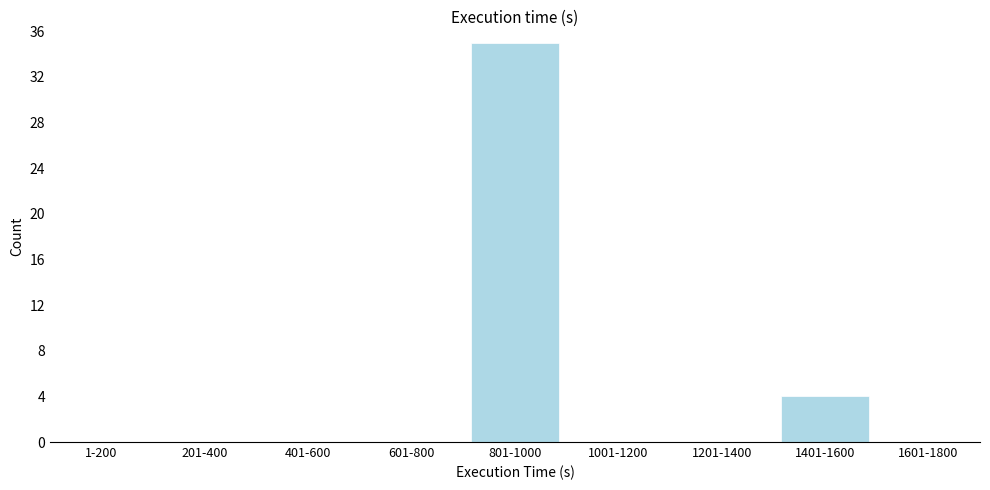

Reading left to right, extract all data points from this chart.

1-200=0	201-400=0	401-600=0	601-800=0	801-1000=35	1001-1200=0	1201-1400=0	1401-1600=4	1601-1800=0